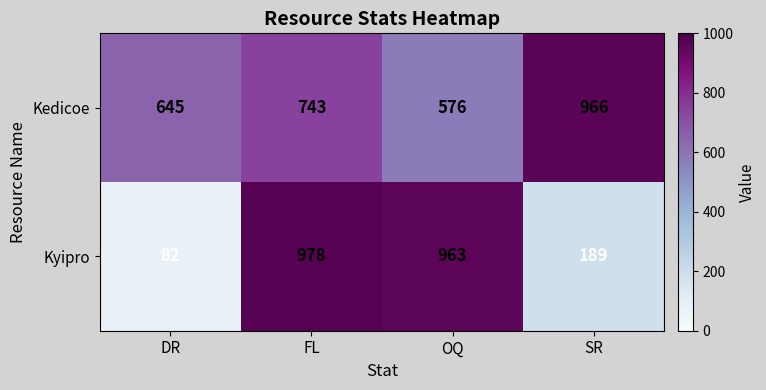

How many categories are shown in the chart?

4